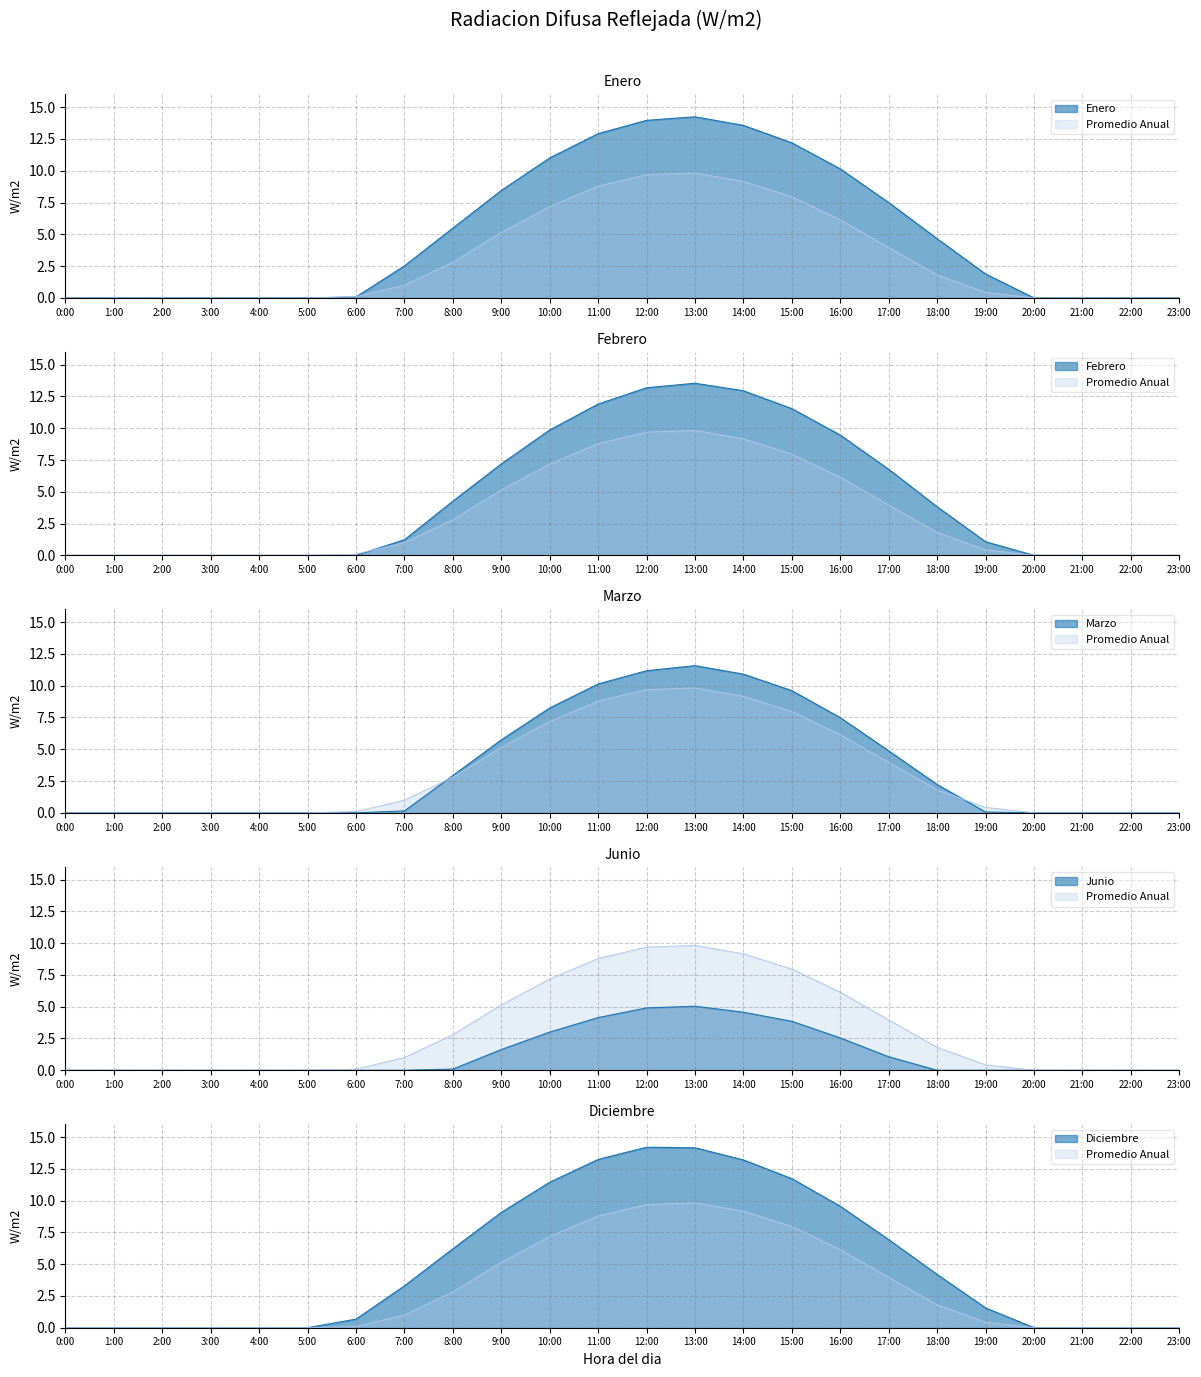

How many data points in Febrero are above 1?

13